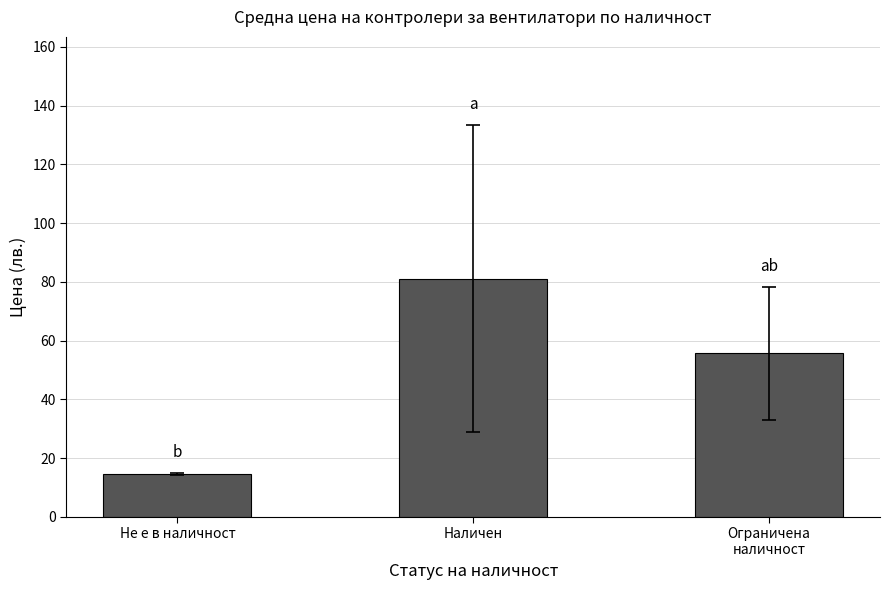

Rank the categories by value from highest to lowest.

Наличен, Ограничена
наличност, Не е в наличност